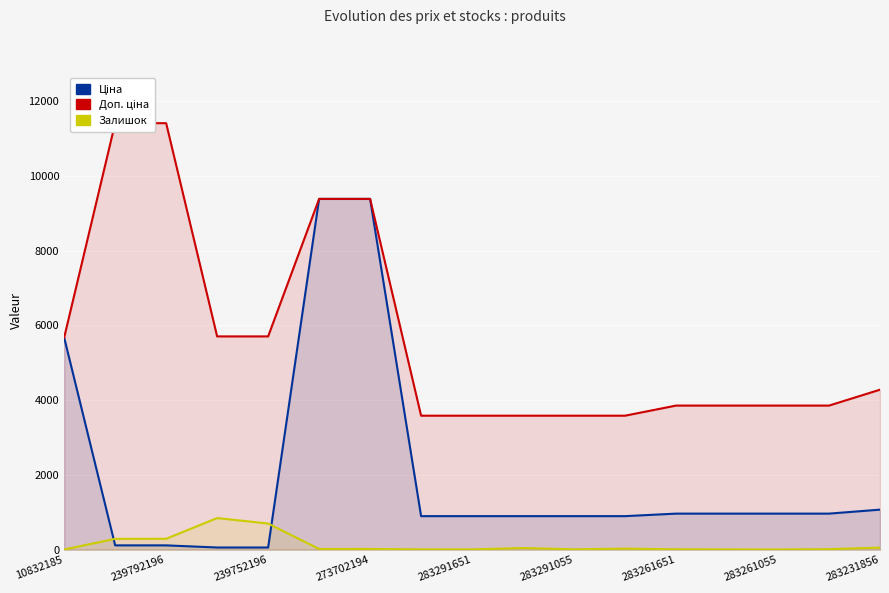

True or false: Залишок and Доп. ціна intersect in this chart.

False